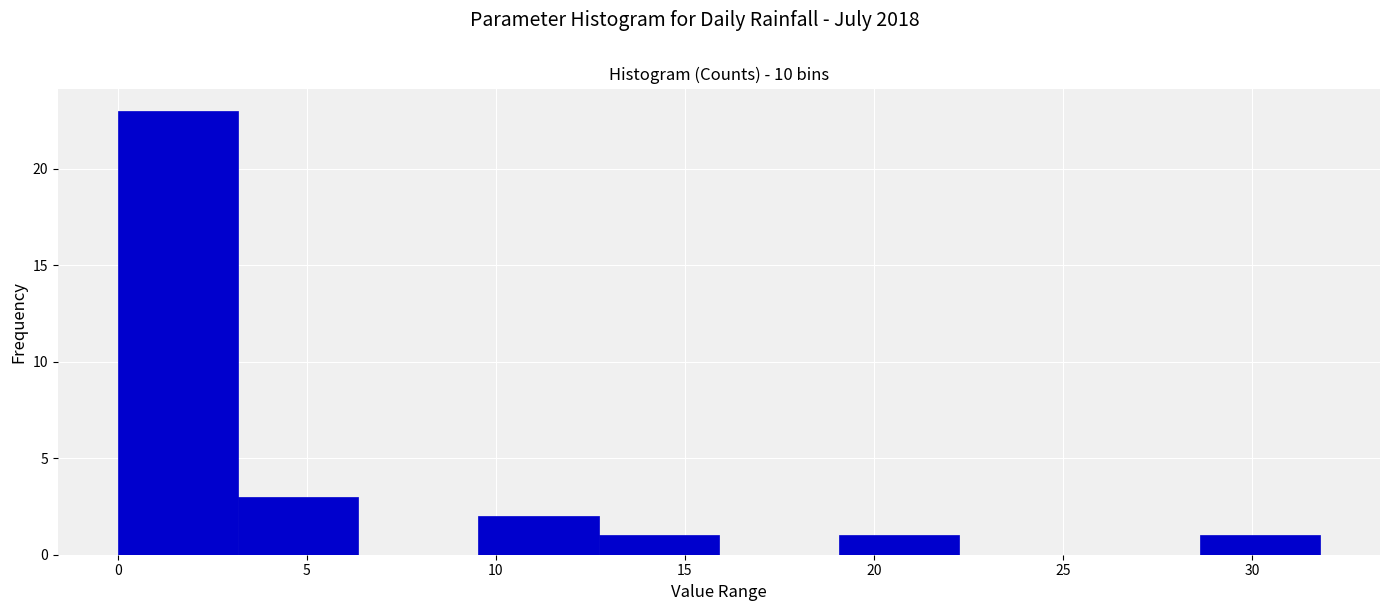

Which range on the x-axis has the tallest bar?

0.0 to 3.0